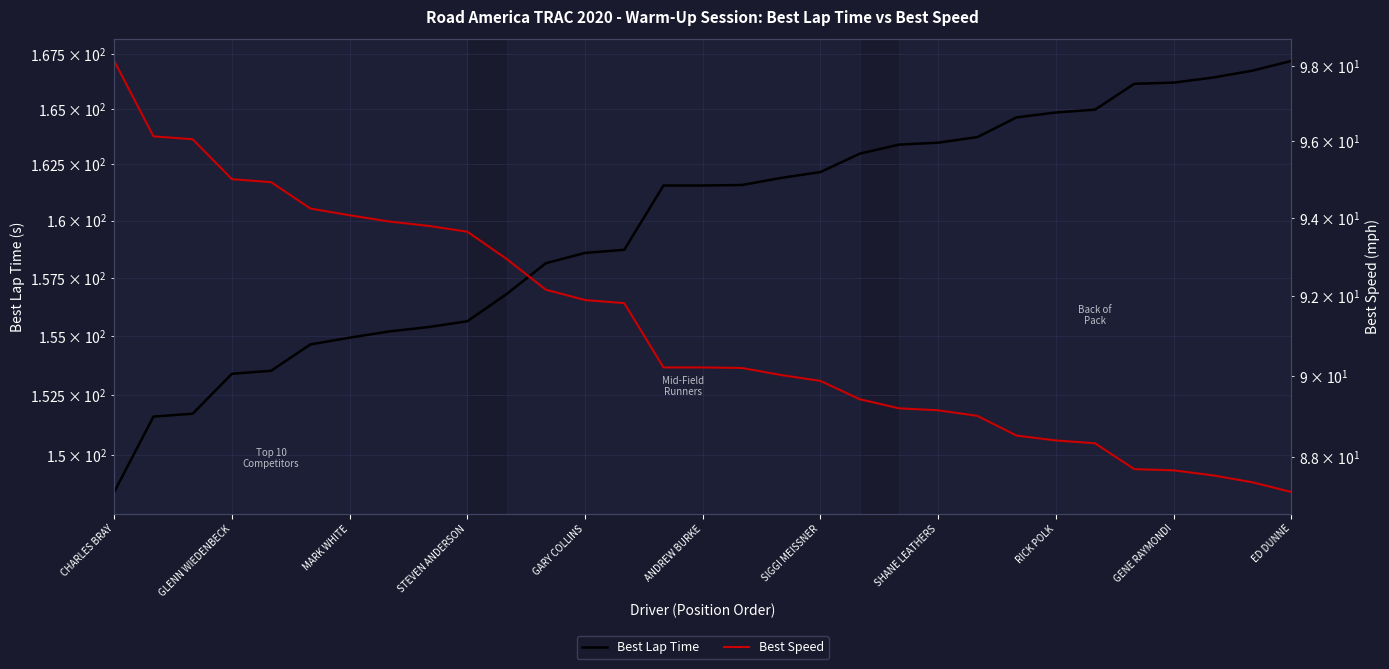

At how many categories does at least one series exceed 149?

30